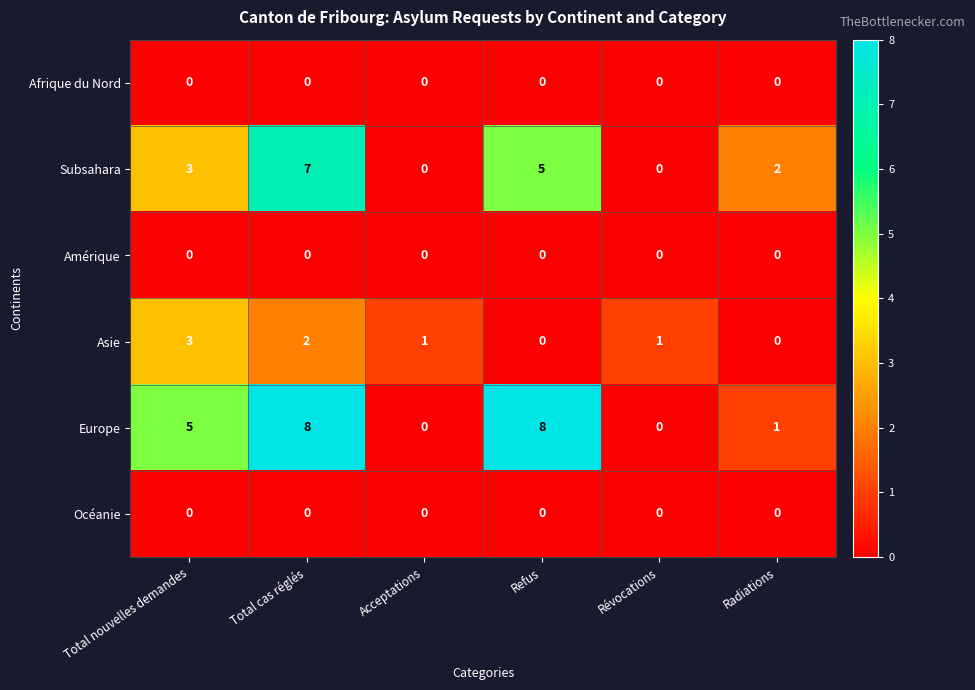

At which category is the sum across all series the highest?

Total cas réglés